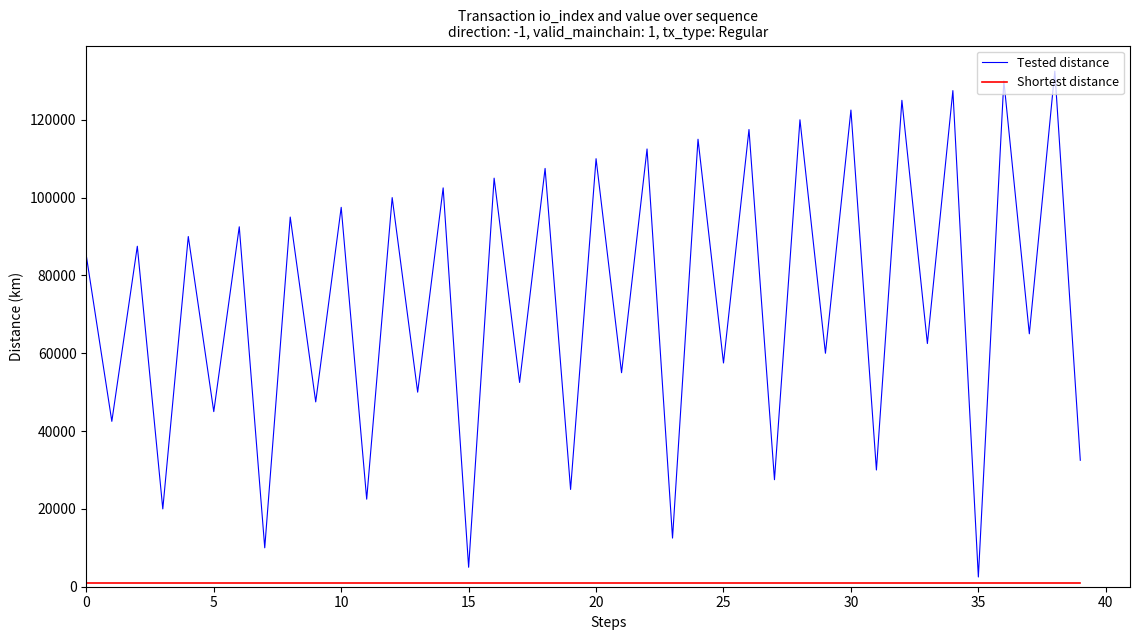

Which series has the widest spread of values?

Tested distance